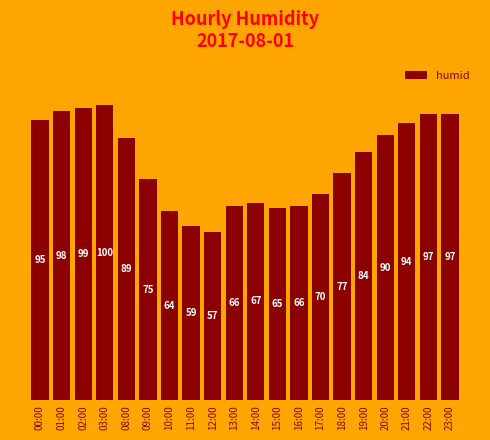

What is the label of the 16th bar from the right?

08:00